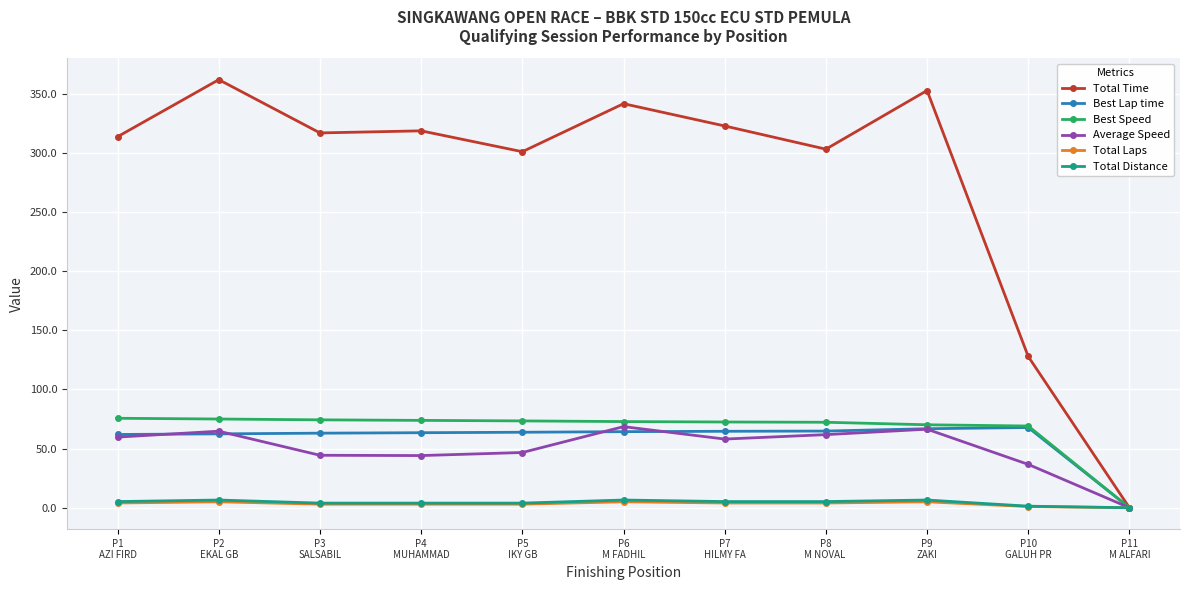

Is the value of Best Speed at P11
M ALFARI greater than the value of Total Distance at P5
IKY GB?

No